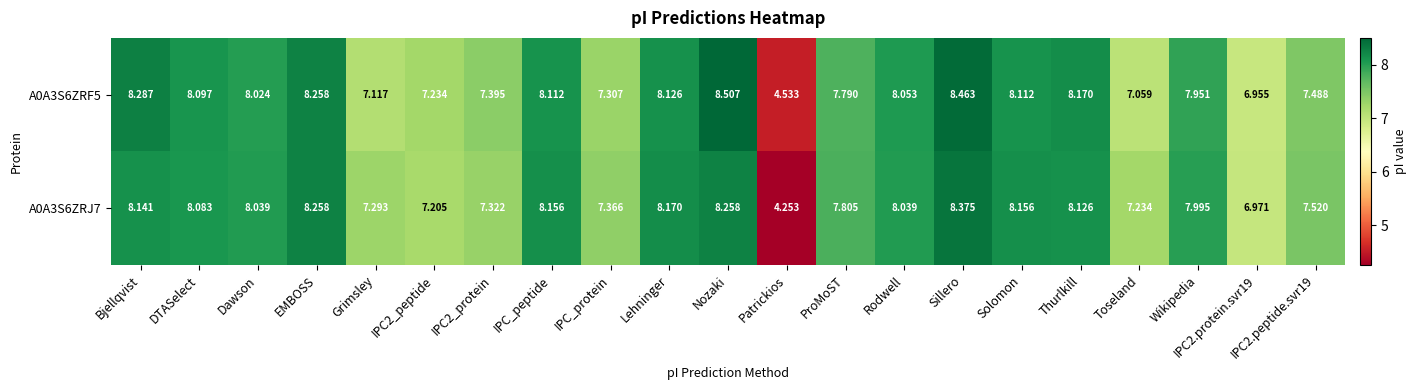

Which category has the highest value across all series?

Nozaki